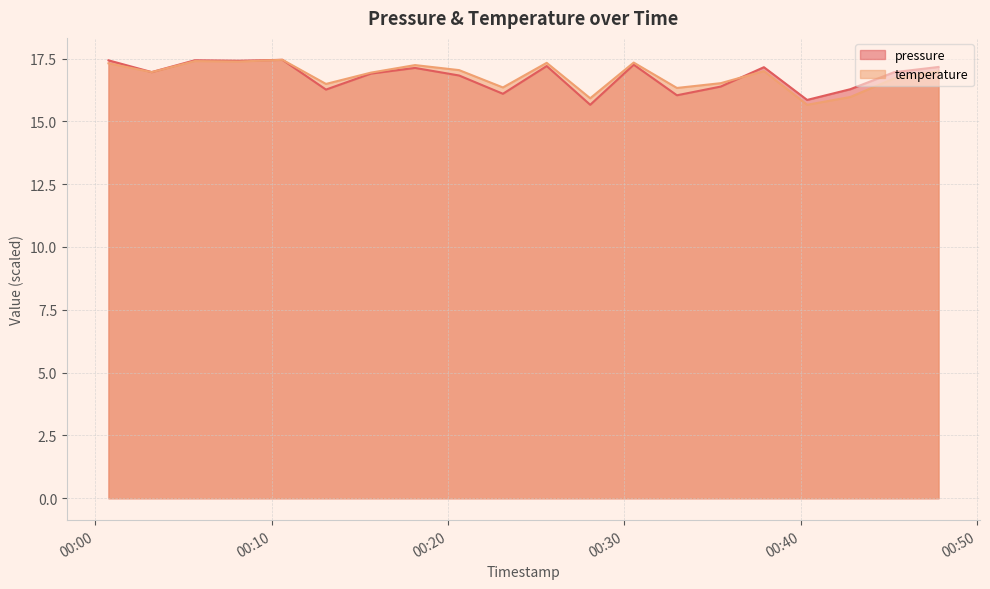

Which series changed the most between 2022-09-17T00:08:08 and 2022-09-17T00:10:37?

temperature